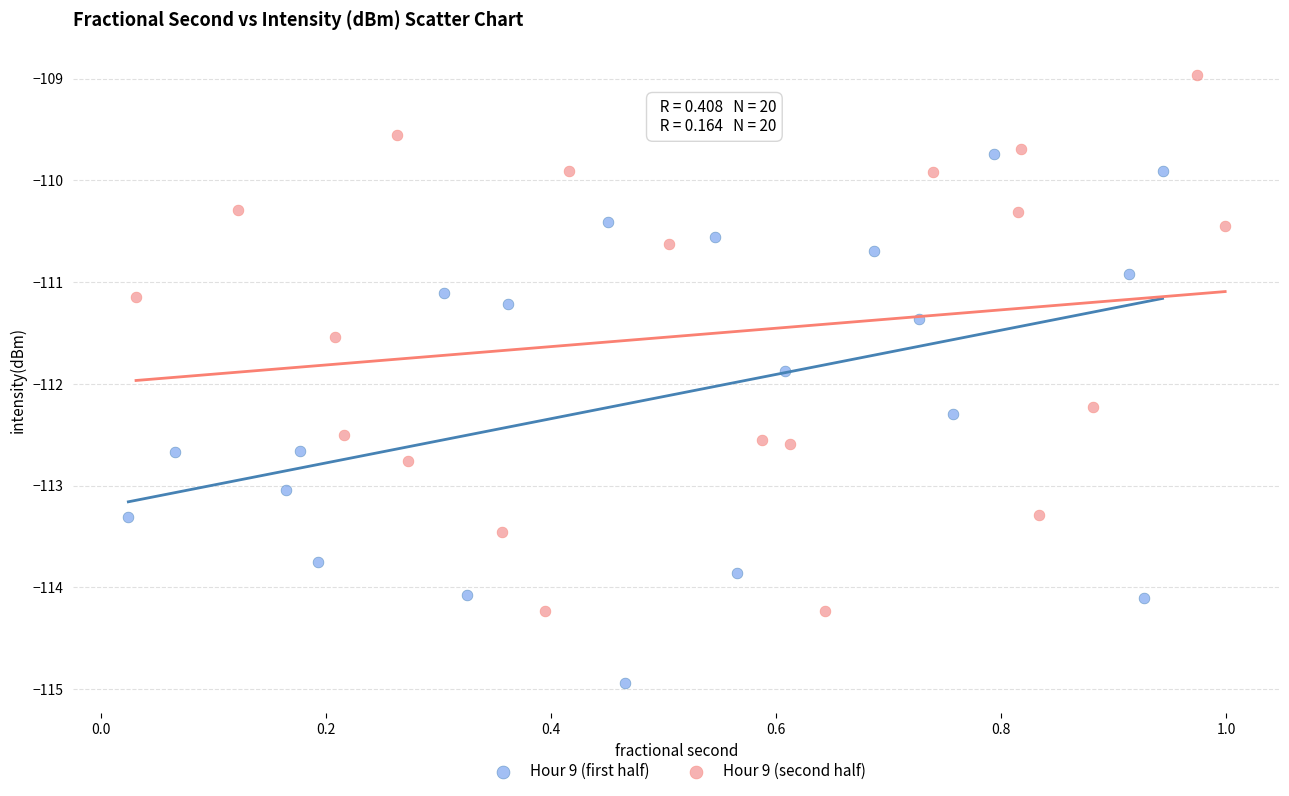

Which series contains the highest Y value?

Hour 9 (second half)